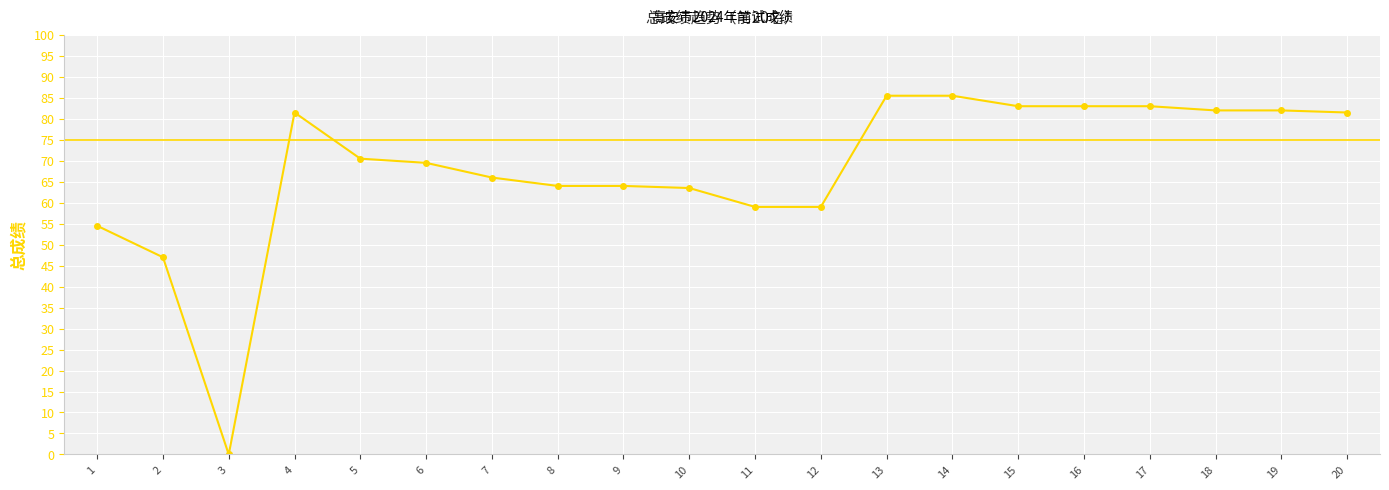

How many lines are shown in the chart?

1